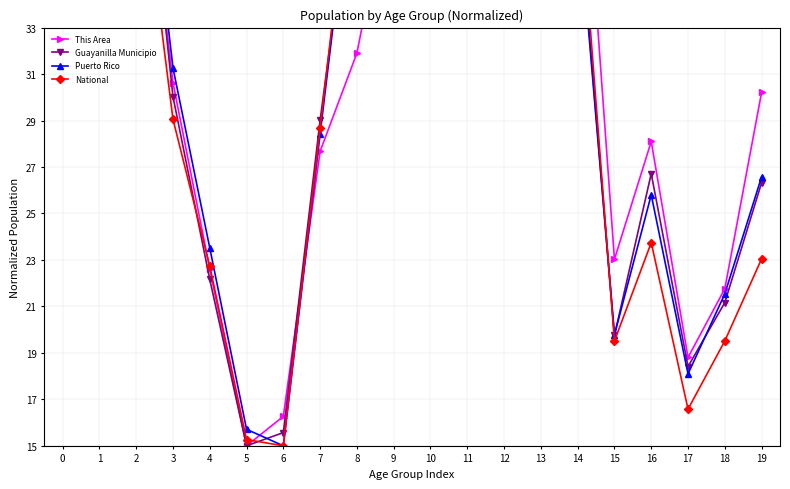

How many intersections are there between This Area and Puerto Rico?

3